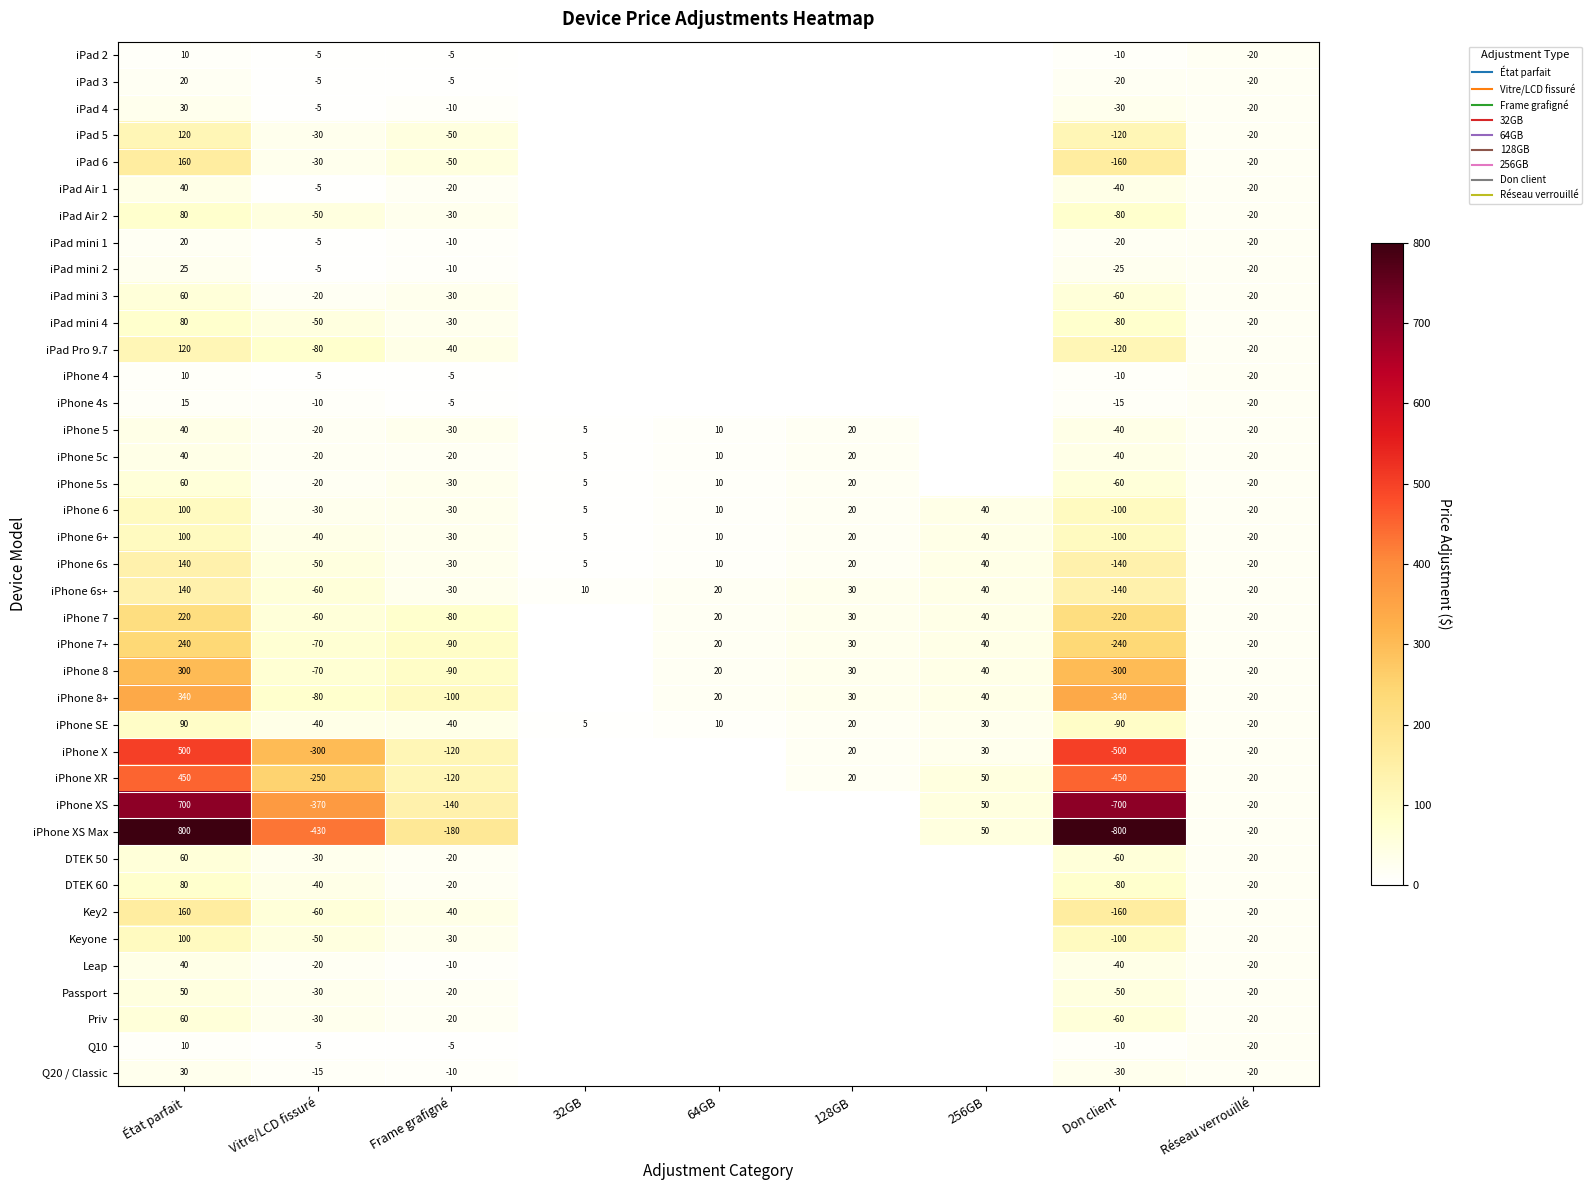

Which category has the highest value in the iPhone XS Max series?

État parfait